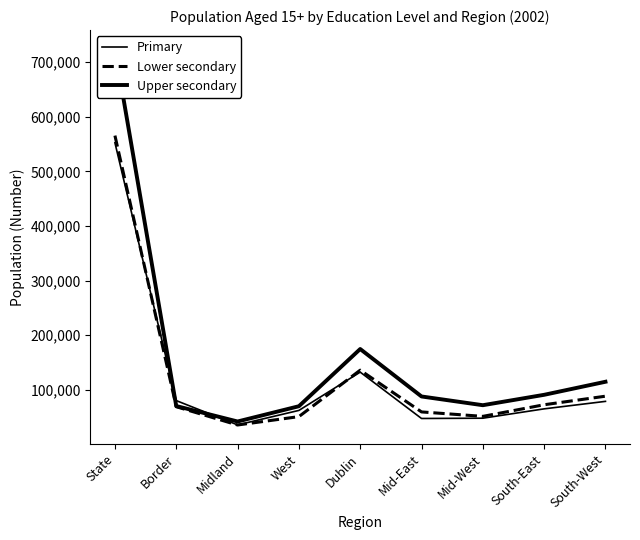

What is the spread (max minus min) of values at West?

19019